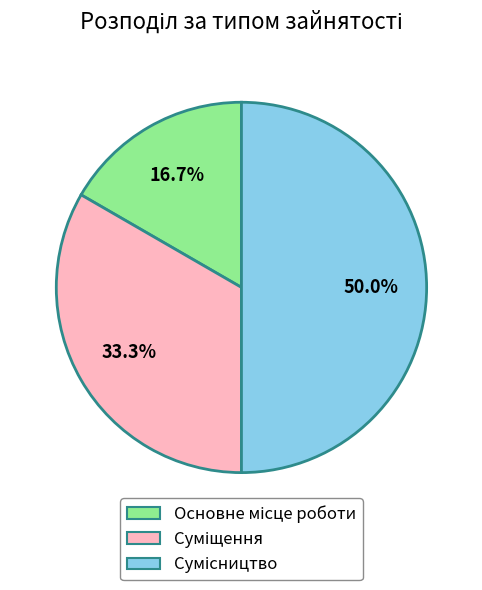

Count the number of slices in the pie.

3